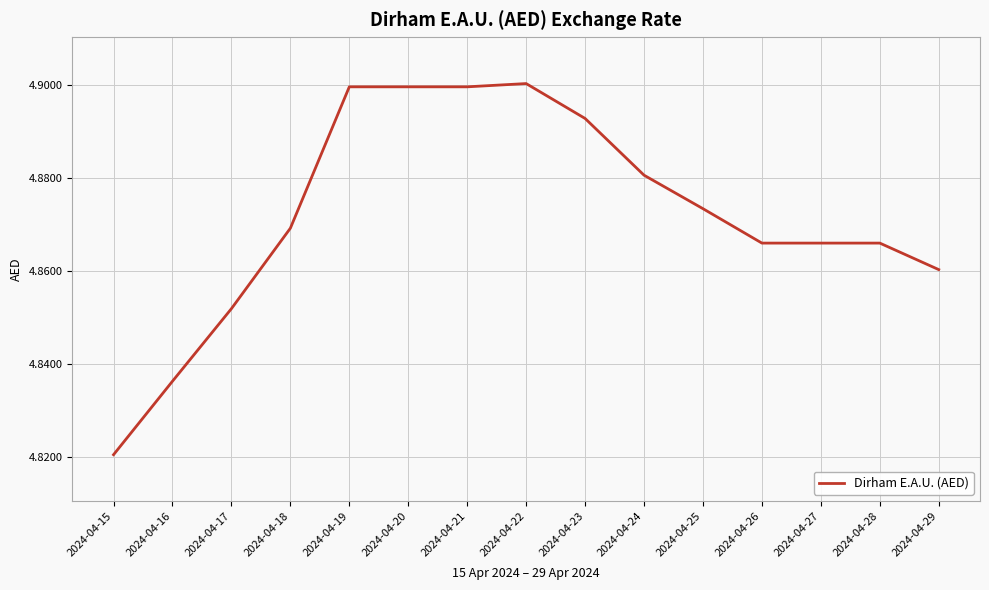

At which category does the chart reach its minimum across all series?

2024-04-15